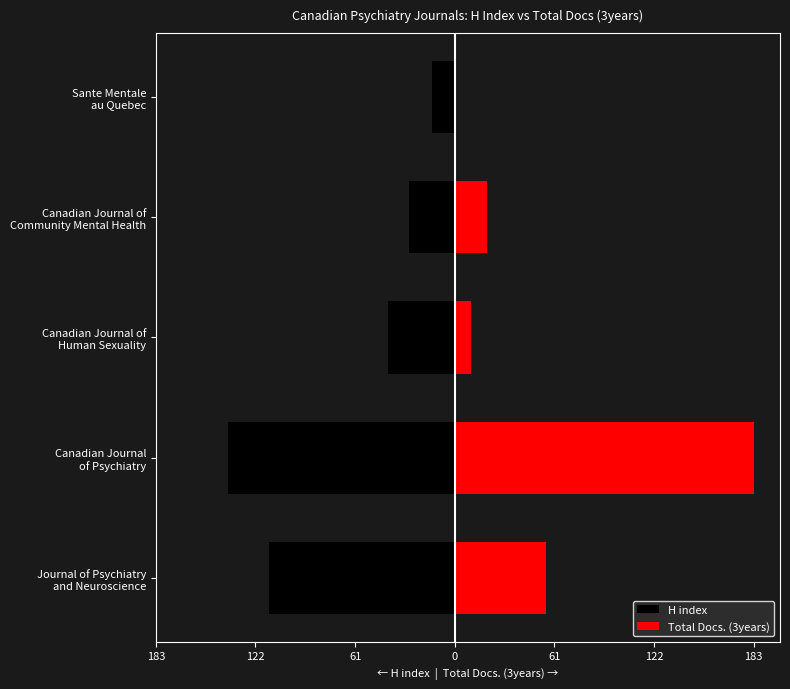

At Sante Mentale au Quebec, list the series in order from largest to smallest.

Total Docs. (3years), H index